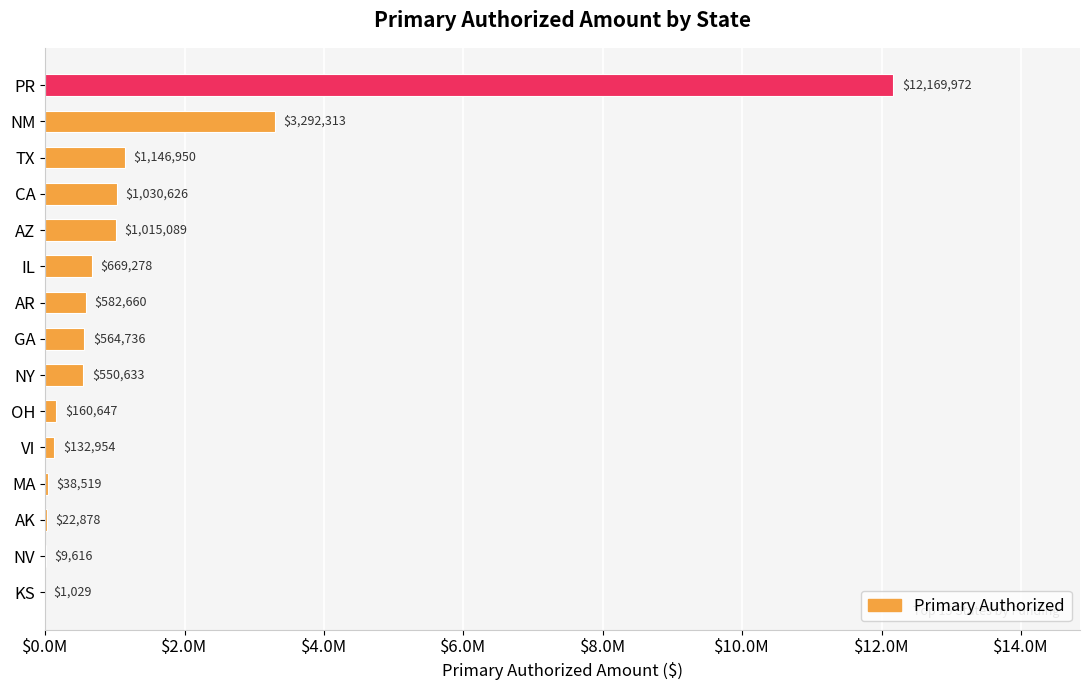

Are the bars horizontal?

Yes